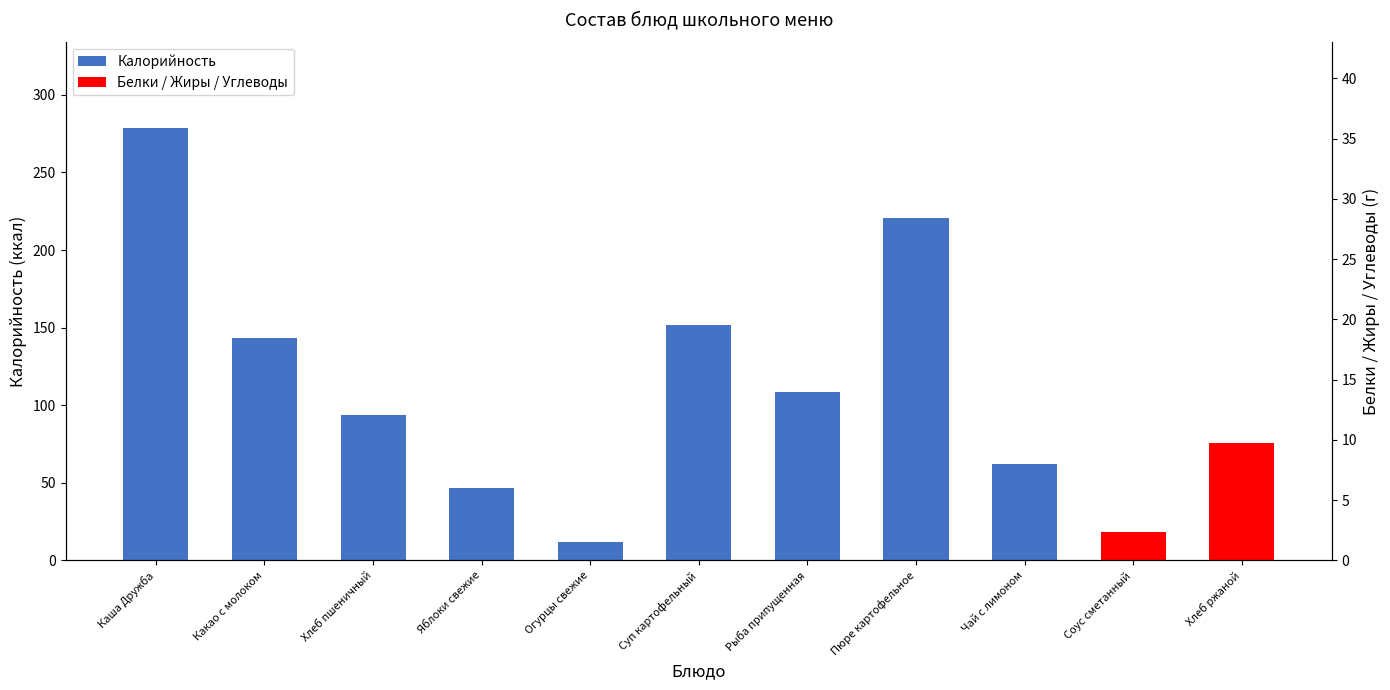

How many categories are shown in the chart?

11